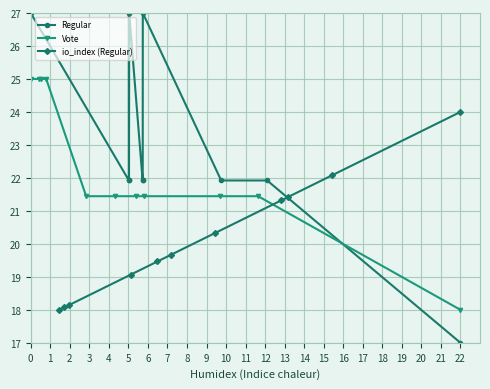

Rank the series by their average value, from highest to lowest.

Regular, Vote, io_index (Regular)